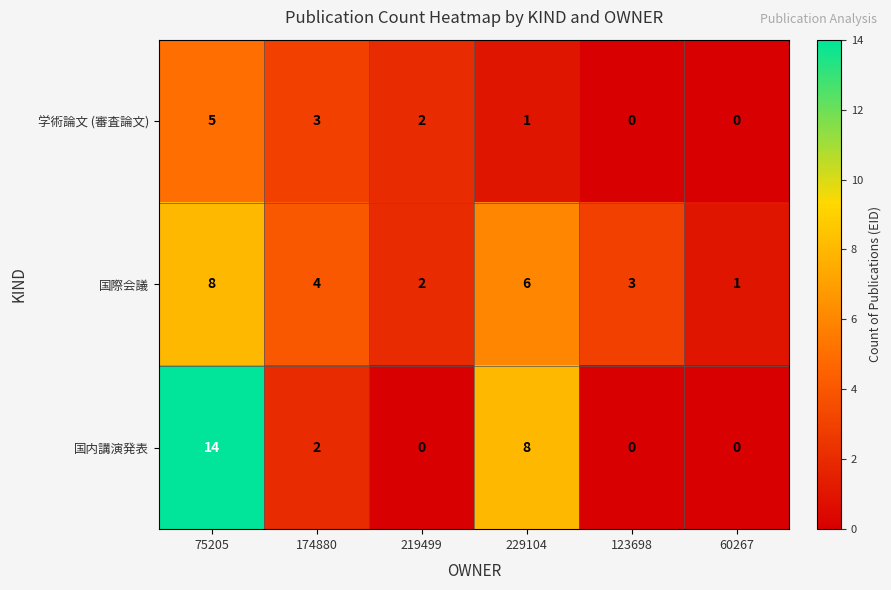

Reading right to left, transcribe all the data shown in this chart.

学術論文 (審査論文): 60267=0	123698=0	229104=1	219499=2	174880=3	75205=5
国際会議: 60267=1	123698=3	229104=6	219499=2	174880=4	75205=8
国内講演発表: 60267=0	123698=0	229104=8	219499=0	174880=2	75205=14